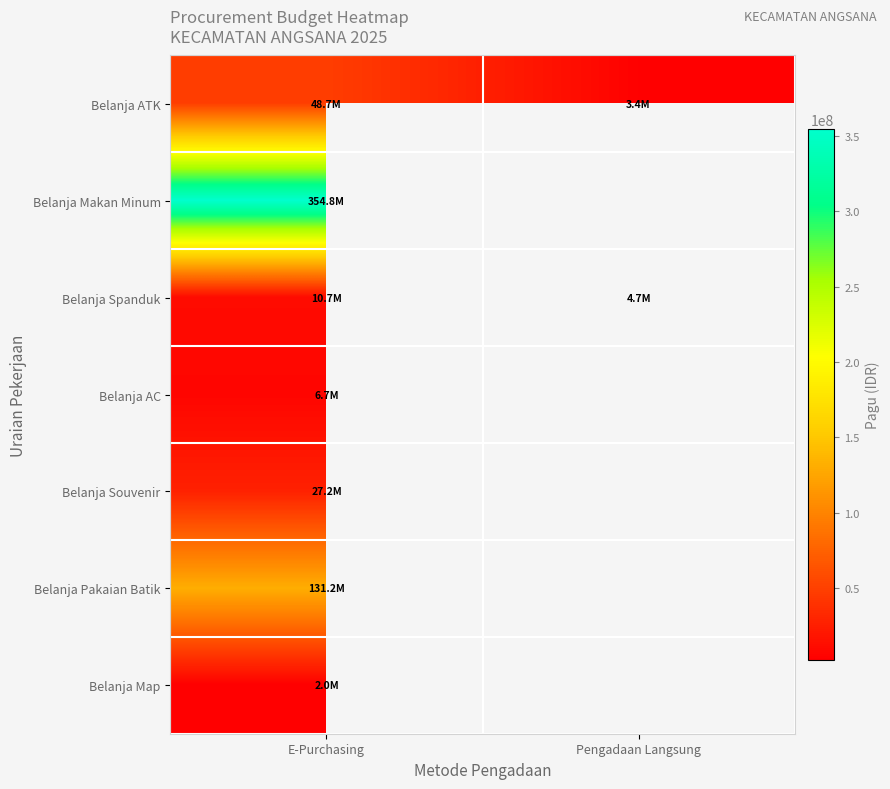

What is the lowest value of the Belanja Makan Minum series?

354787400.0